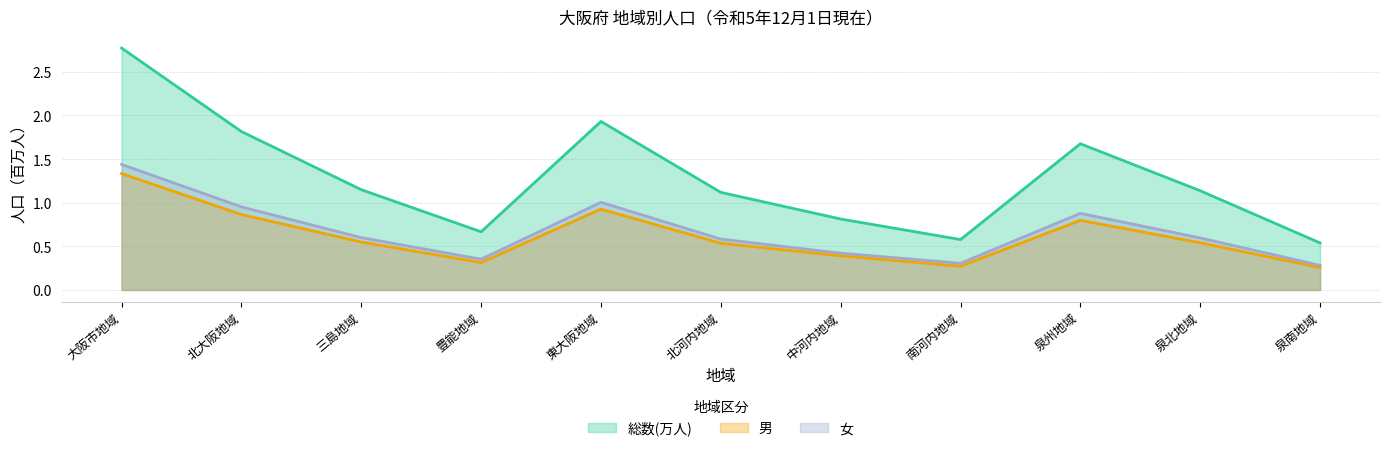

Is the value of 総数(万人) at 中河内地域 greater than the value of 女 at 北河内地域?

Yes